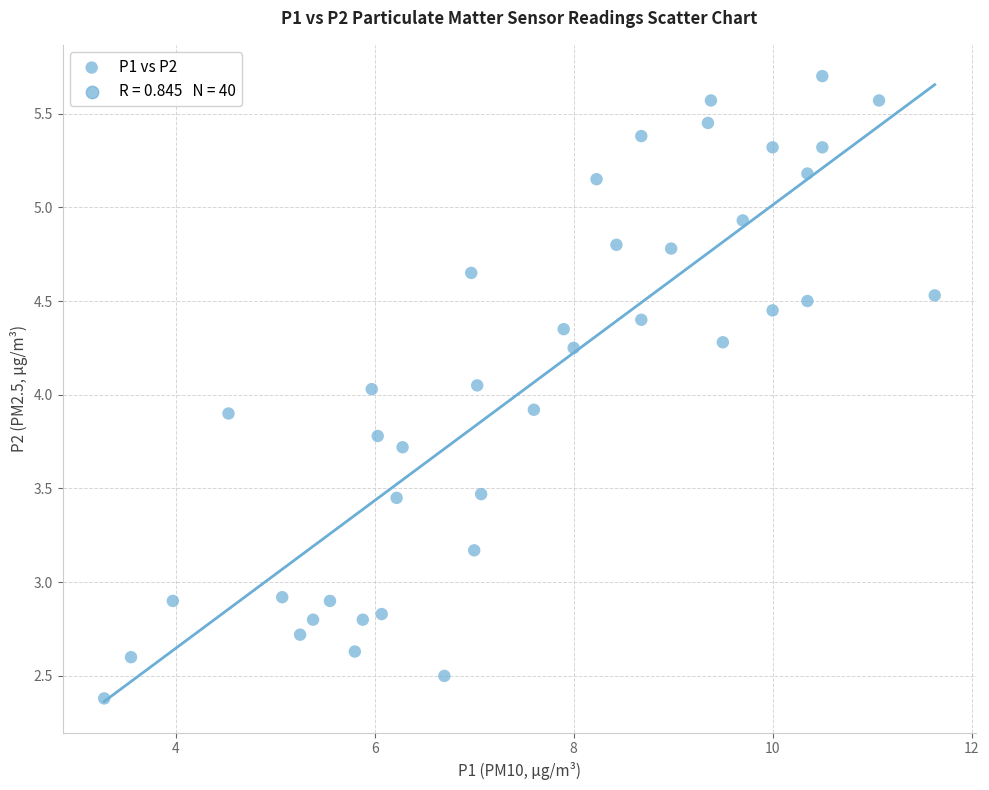

What is the range of X values (max minus min)?

8.4